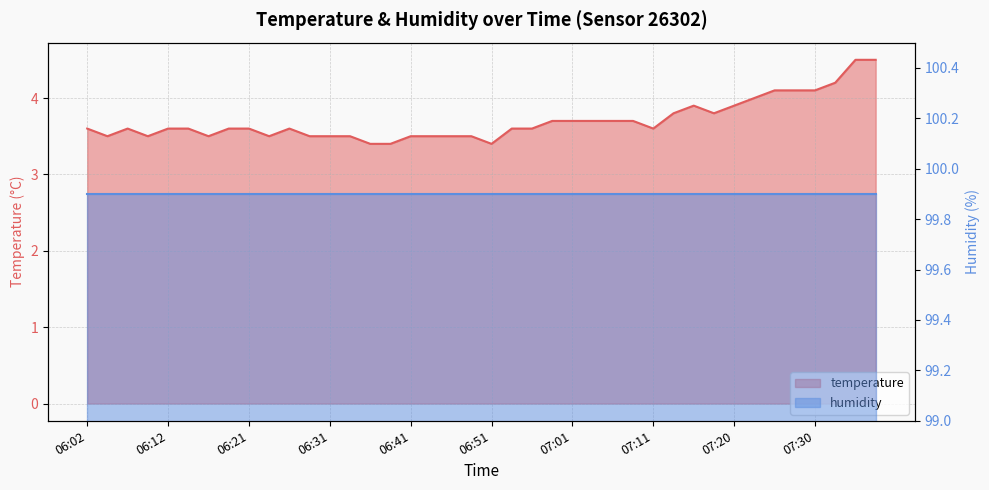

Rank the categories by value from highest to lowest.

07:35, 07:38, 07:33, 07:26, 07:28, 07:30, 07:23, 07:16, 07:20, 07:13, 07:18, 06:58, 07:01, 07:03, 07:06, 07:08, 06:02, 06:07, 06:12, 06:14, 06:19, 06:21, 06:26, 06:53, 06:56, 07:11, 06:04, 06:09, 06:17, 06:24, 06:29, 06:31, 06:34, 06:41, 06:43, 06:46, 06:48, 06:36, 06:39, 06:51